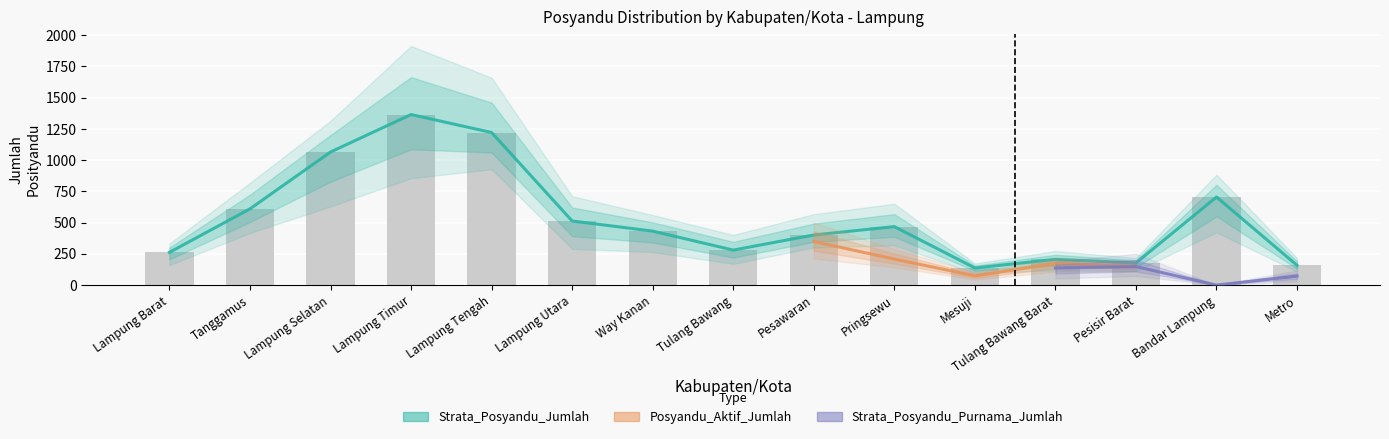

What is the average value of the Strata_Posyandu_Jumlah series?

533